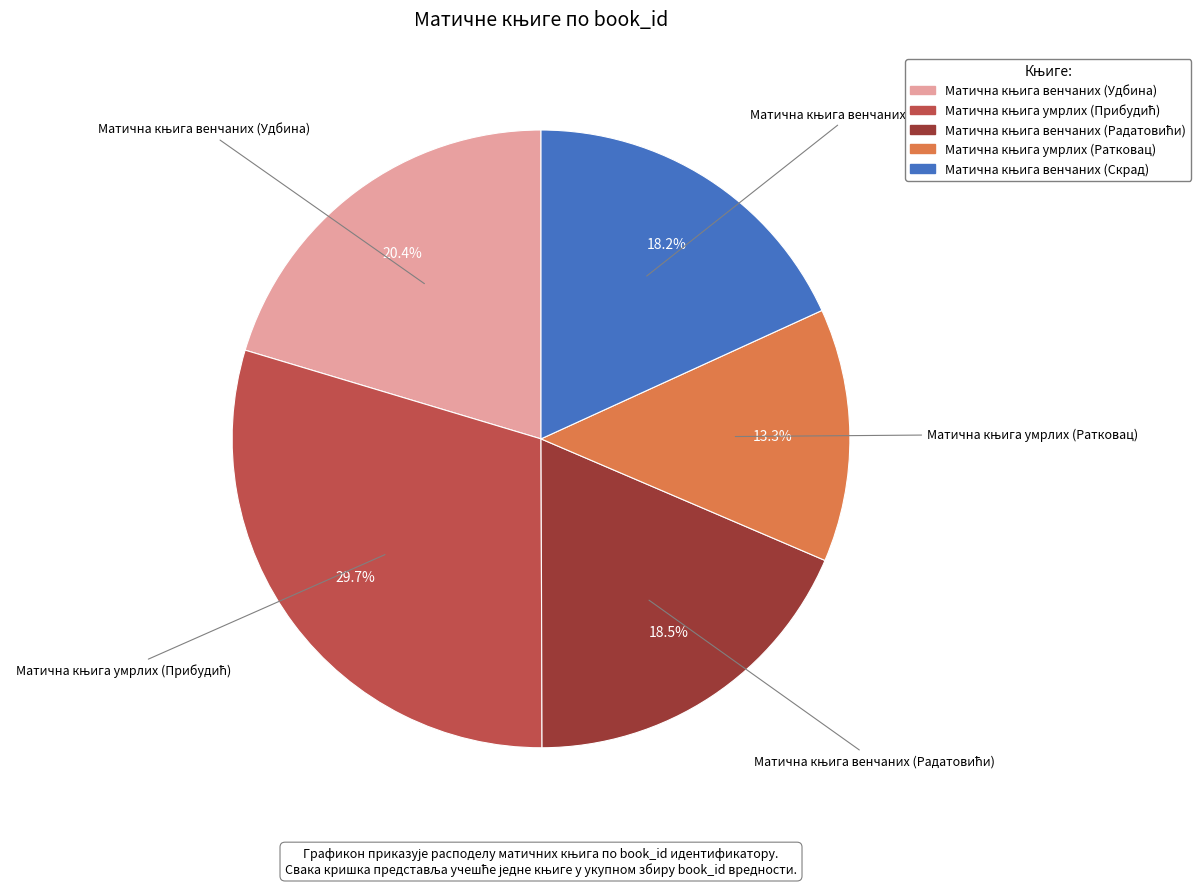

Is there a majority slice in this chart?

No